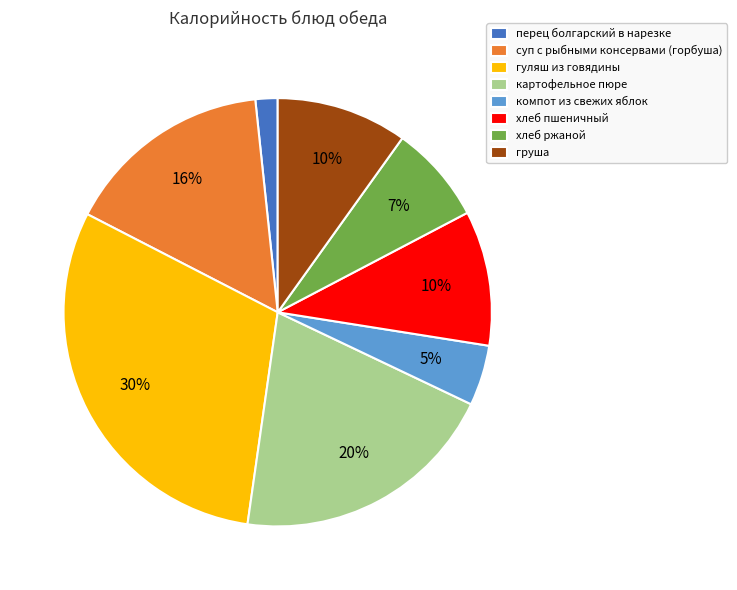

Combined, do гуляш из говядины and перец болгарский в нарезке account for over 50%?

No